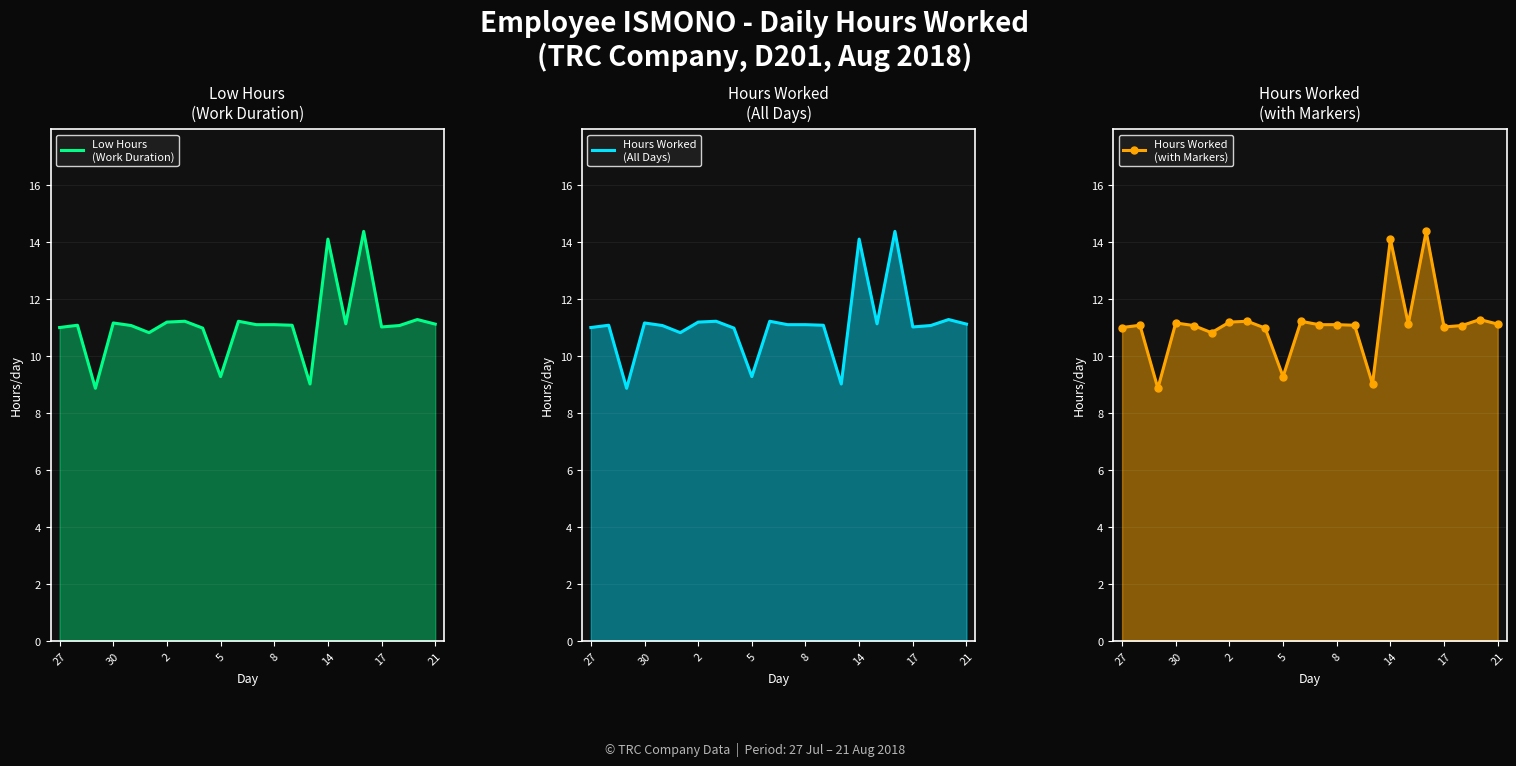

How many data points does each series have?

22